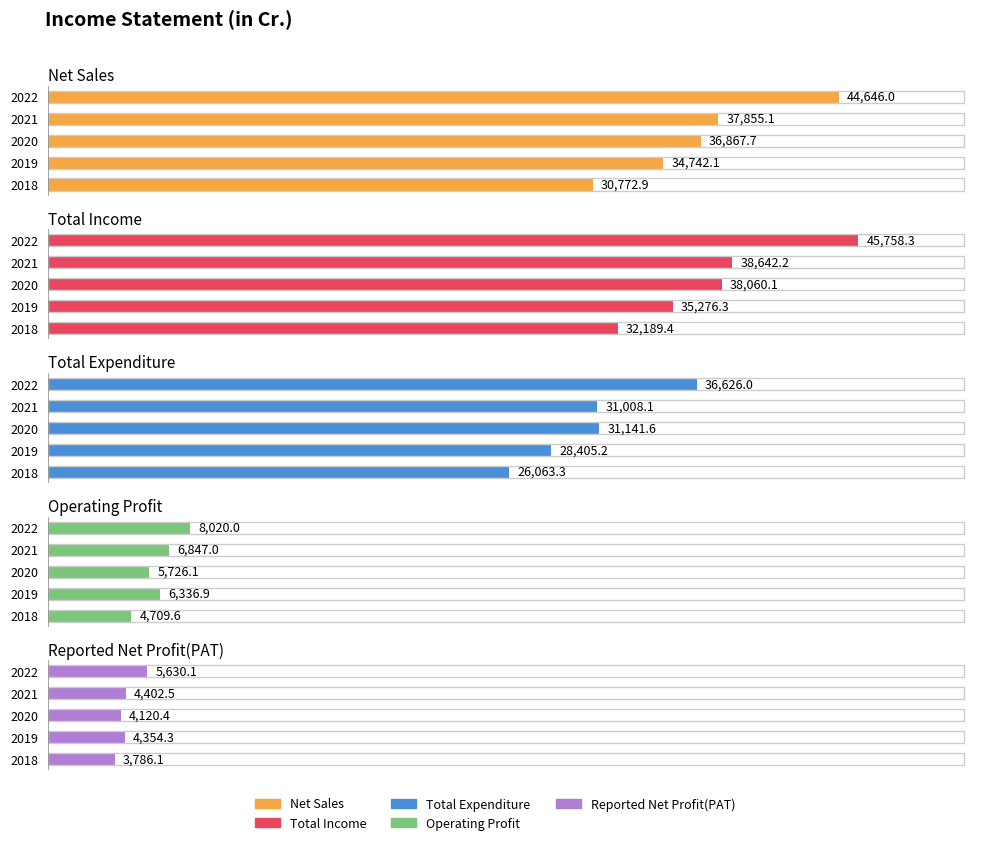

Reading left to right, what are all the values shown in this chart?

Net Sales: 30772.9	34742.1	36867.7	37855.1	44646.0
Total Income: 32189.4	35276.3	38060.1	38642.2	45758.3
Total Expenditure: 26063.3	28405.2	31141.6	31008.1	36626.0
Operating Profit: 4709.6	6336.9	5726.1	6847.0	8020.0
Reported Net Profit(PAT): 3786.1	4354.3	4120.4	4402.5	5630.1